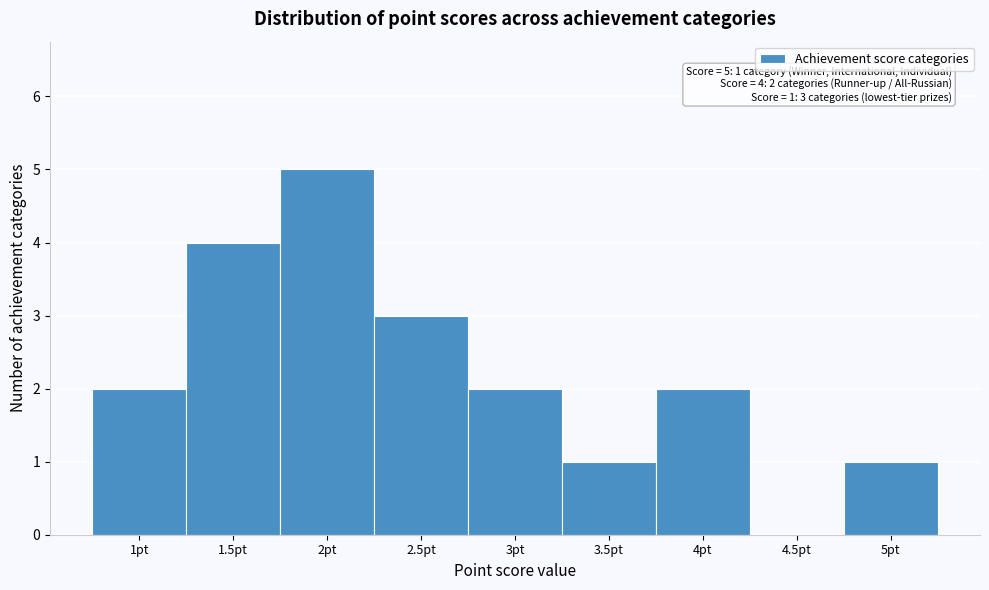

Over which range of the x-axis is the bar tallest?

1.75 to 2.25